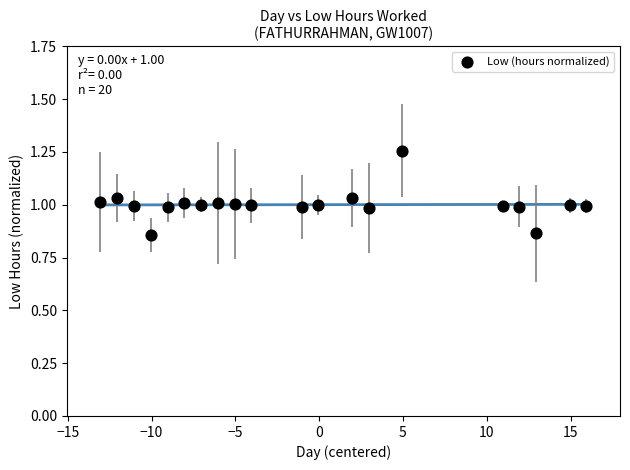

What is the range of X values (max minus min)?

29.0